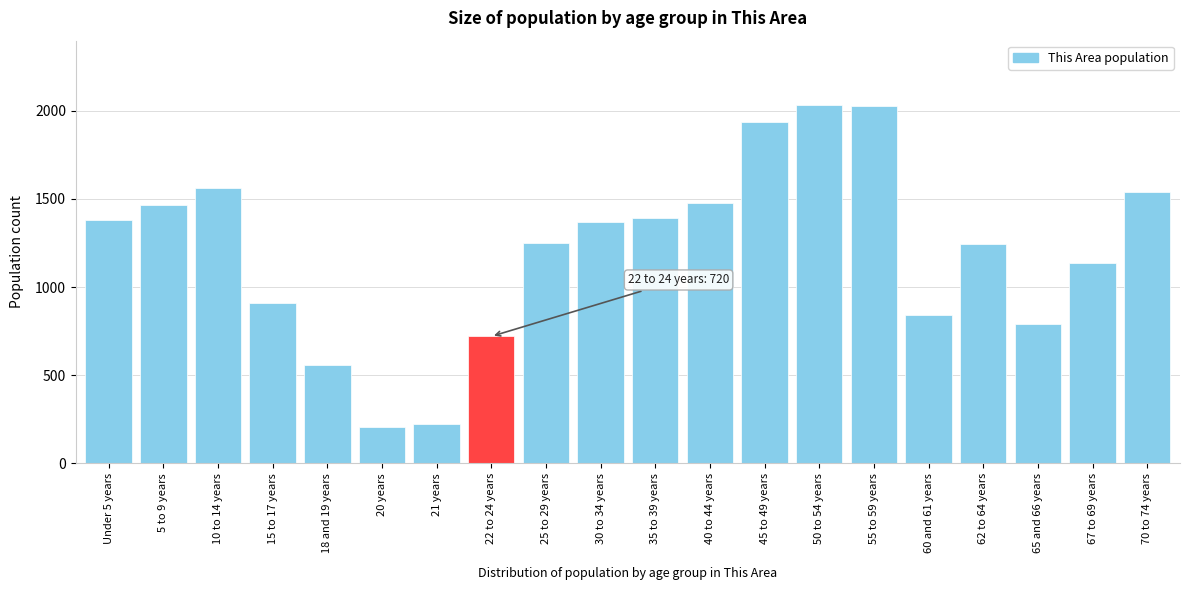

What is the greatest value displayed?

2031